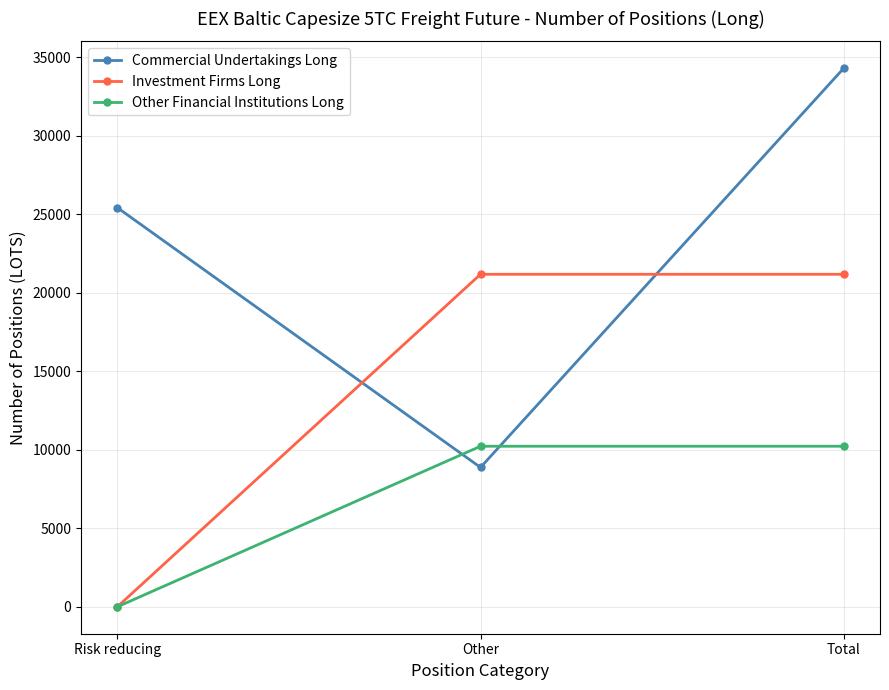

Reading left to right, transcribe all the data shown in this chart.

Commercial Undertakings Long: Risk reducing=25414.5	Other=8874.6	Total=34289.1
Investment Firms Long: Risk reducing=0.0	Other=21172.0	Total=21172.0
Other Financial Institutions Long: Risk reducing=0.0	Other=10222.9	Total=10222.9